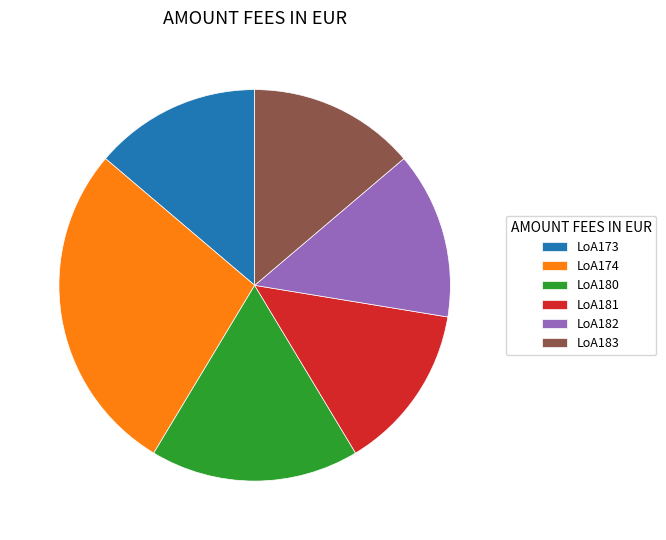

The LoA173 slice represents 2% of the pie. True or false?

False